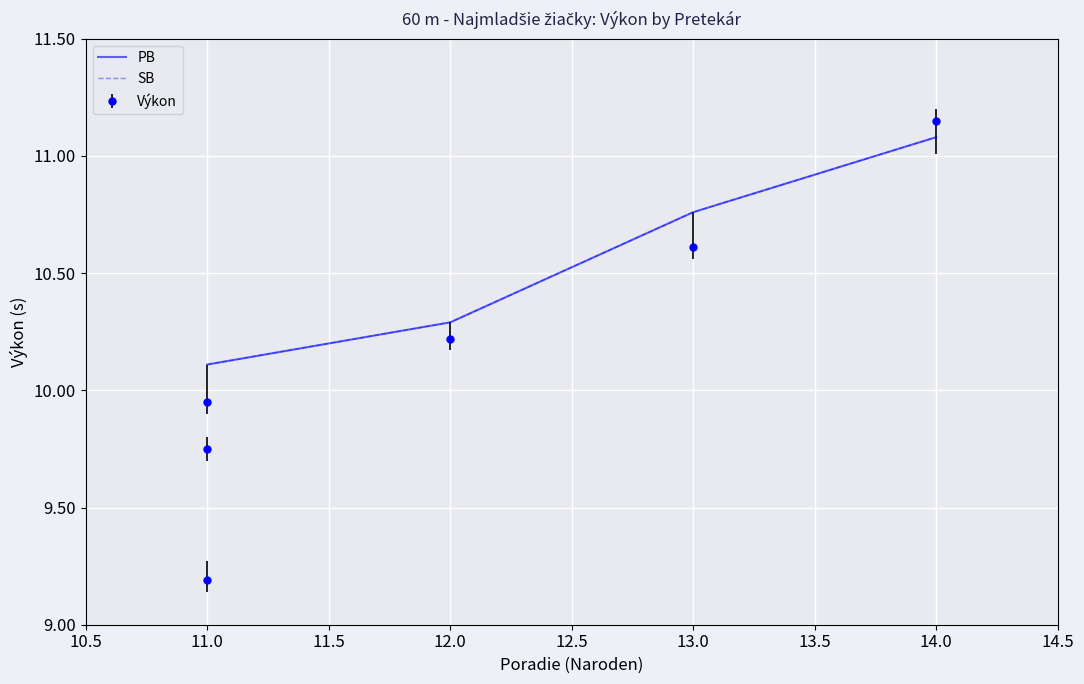

What is the maximum value for SB?

11.1